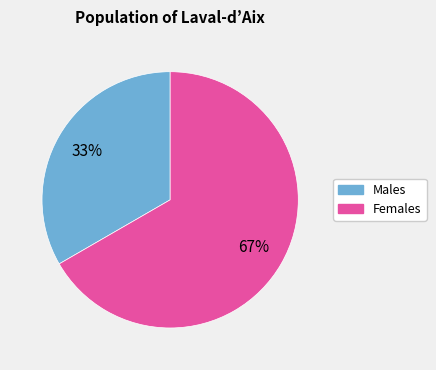

Is there a majority slice in this chart?

Yes